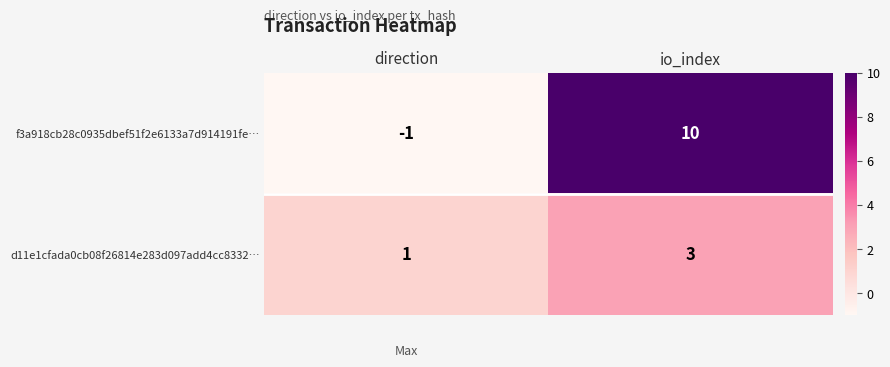

Between direction and io_index, which series saw the biggest shift?

f3a918cb28c0935dbef51f2e6133a7d914191fe…